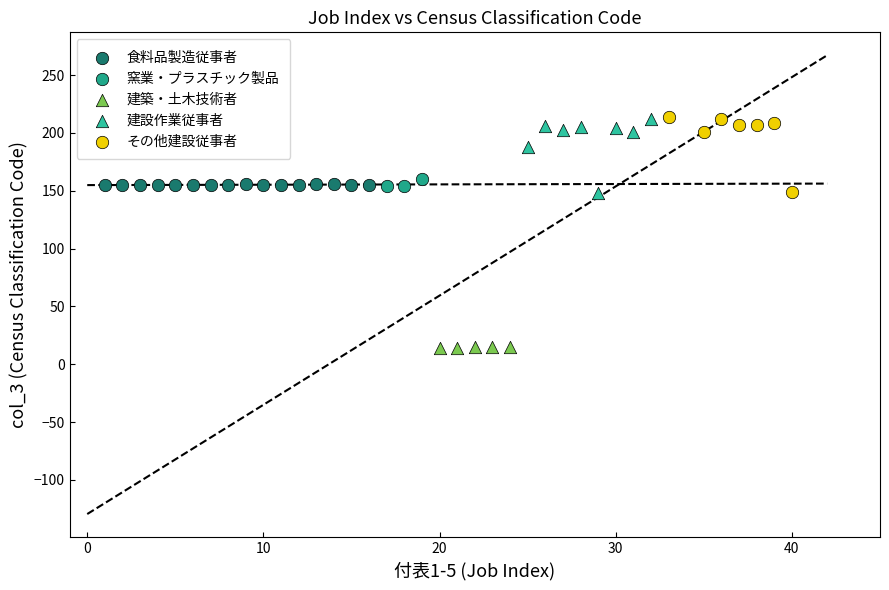

What are all the series names shown in the legend?

食料品製造従事者, 窯業・プラスチック製品, 建築・土木技術者, 建設作業従事者, その他建設従事者